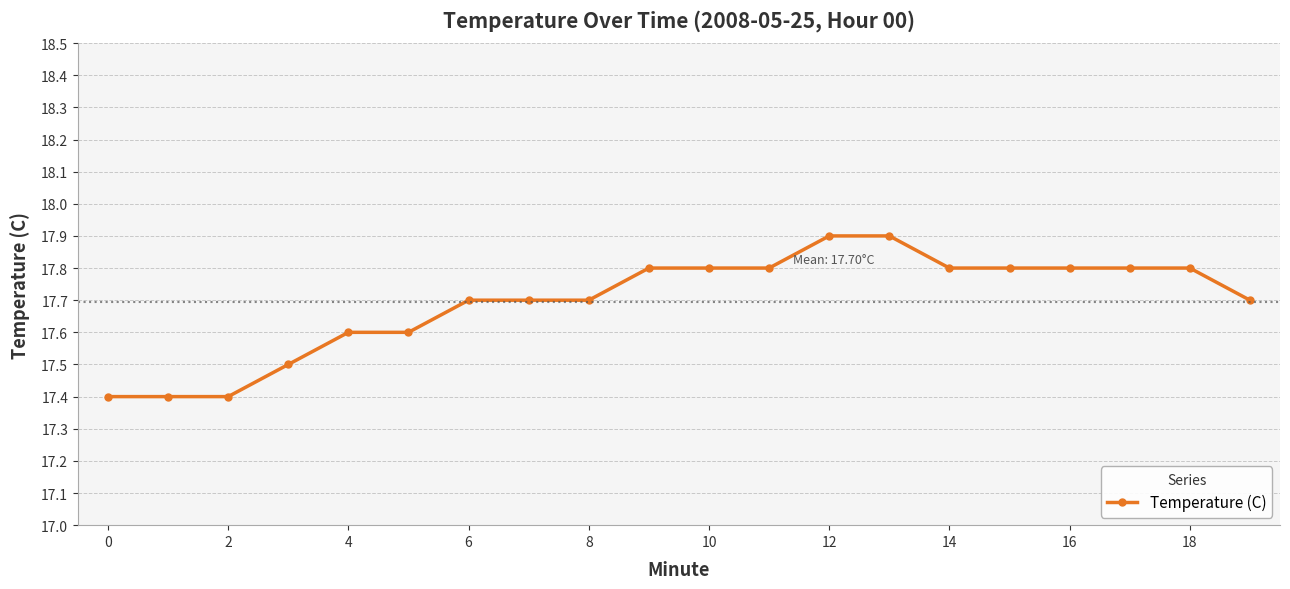

What is the greatest value displayed?

17.9